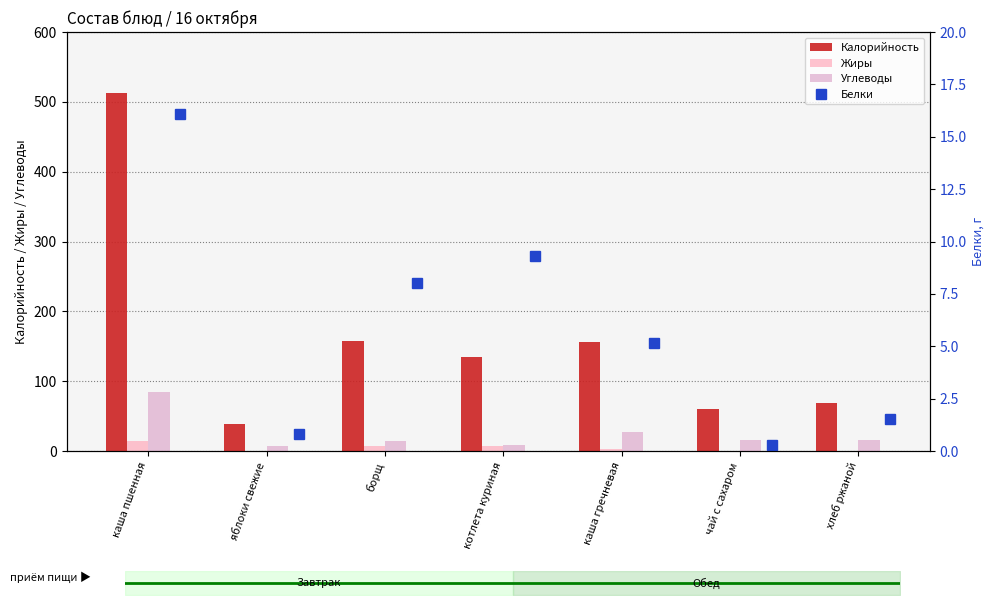

At котлета куриная, list the series in order from largest to smallest.

Калорийность, Белки, Углеводы, Жиры